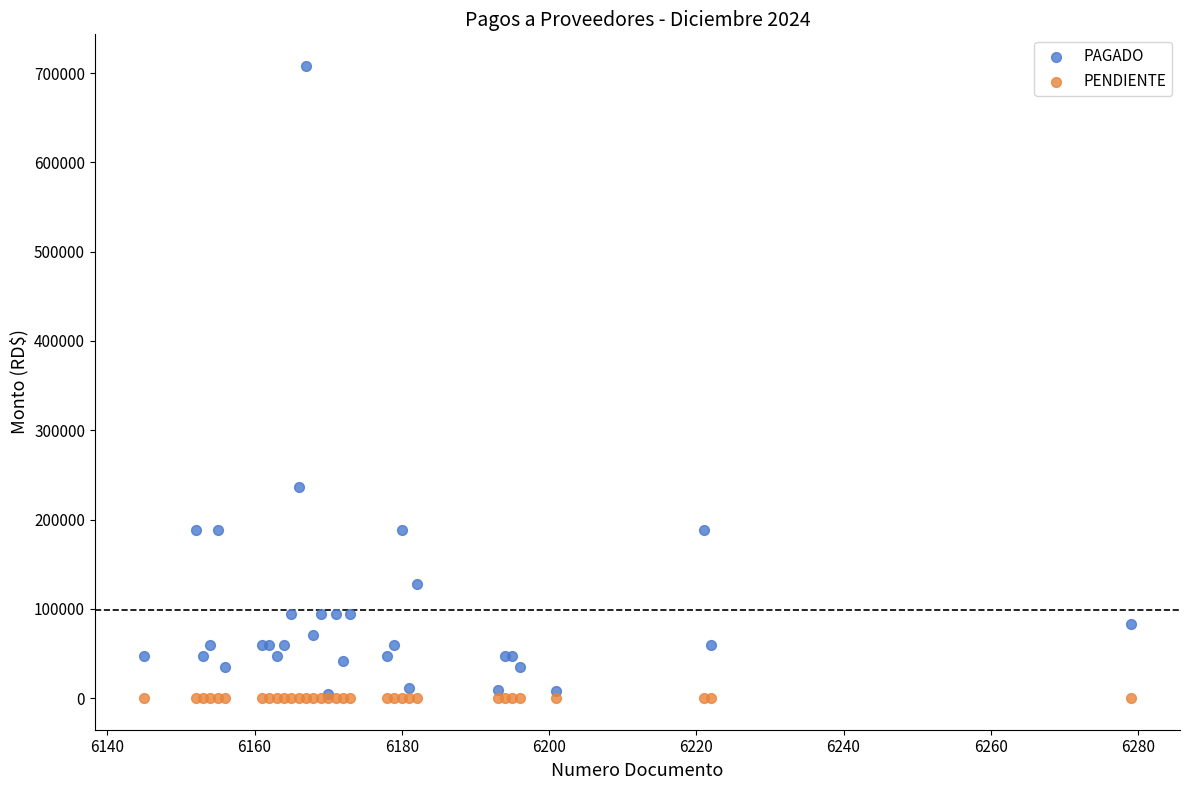

What are all the series names shown in the legend?

PAGADO, PENDIENTE